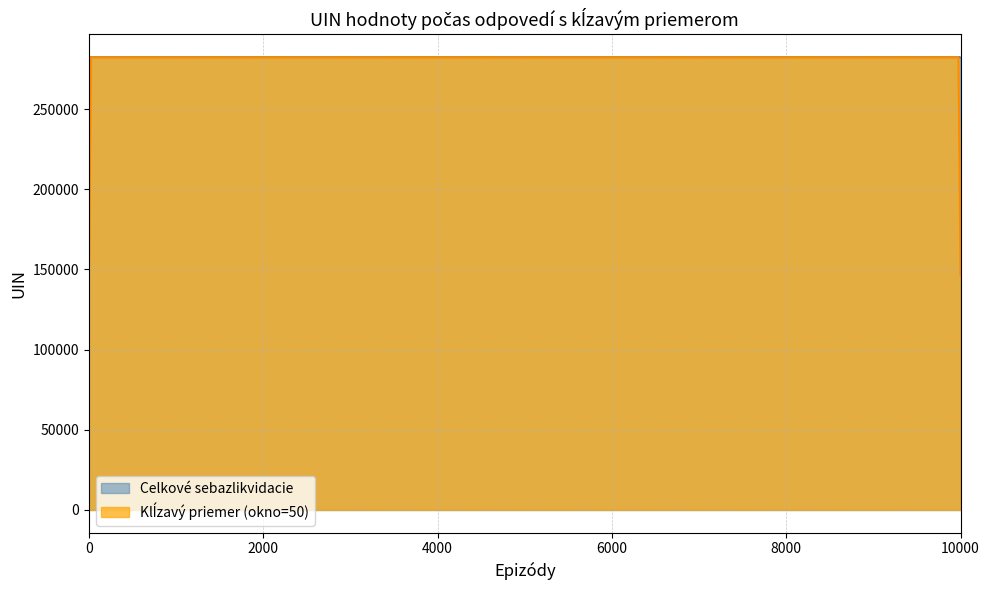

True or false: Celkové sebazlikvidacie and answering dept id intersect in this chart.

False